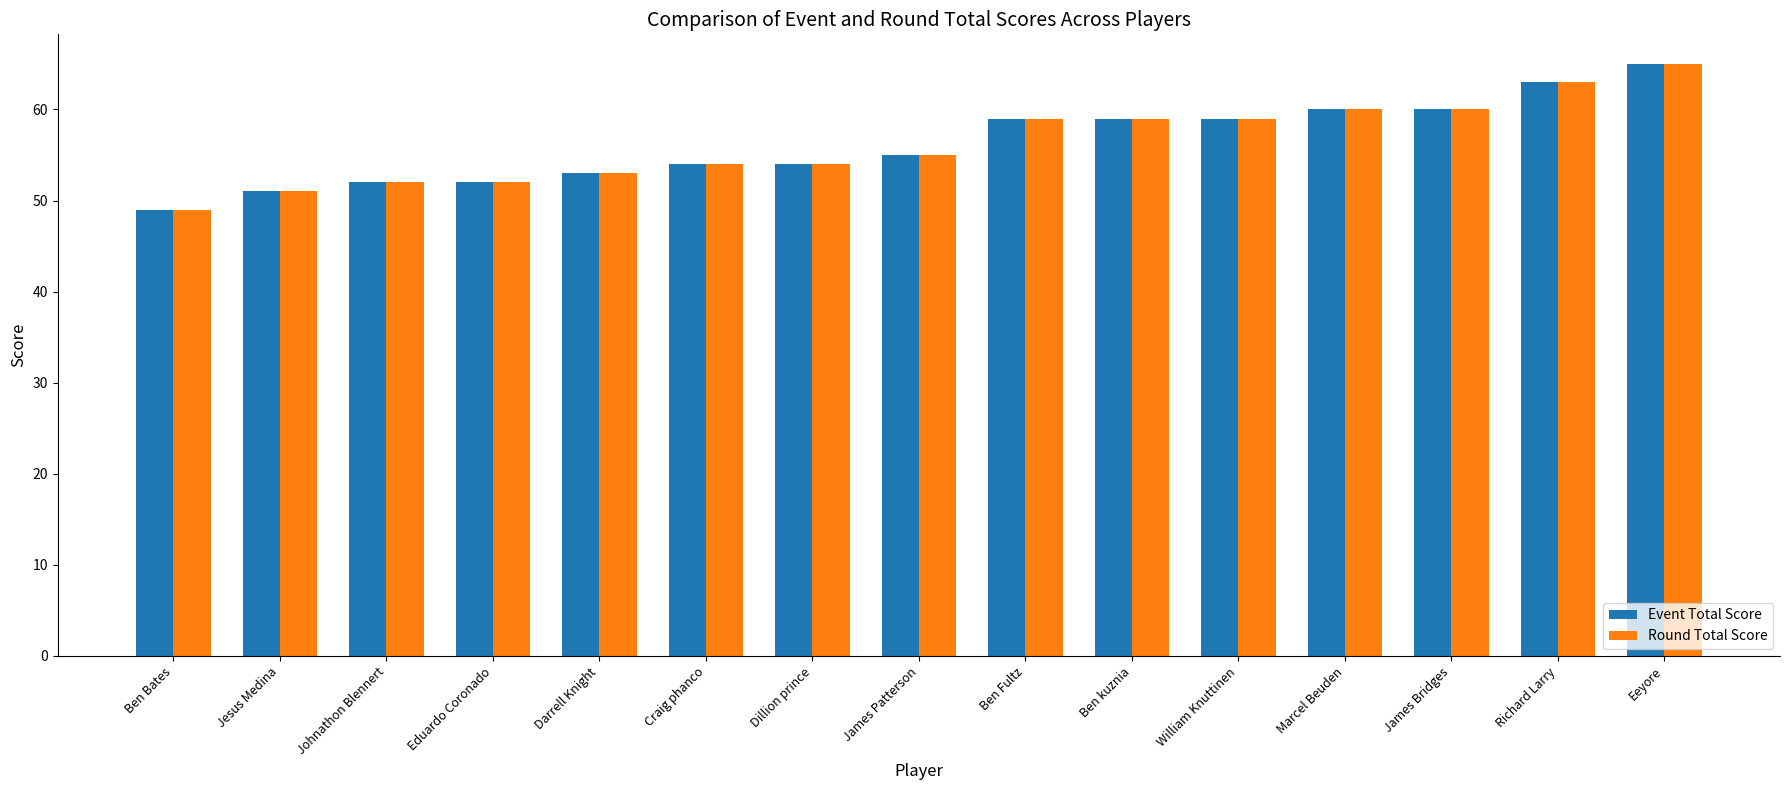

At how many categories does at least one series exceed 57?

7